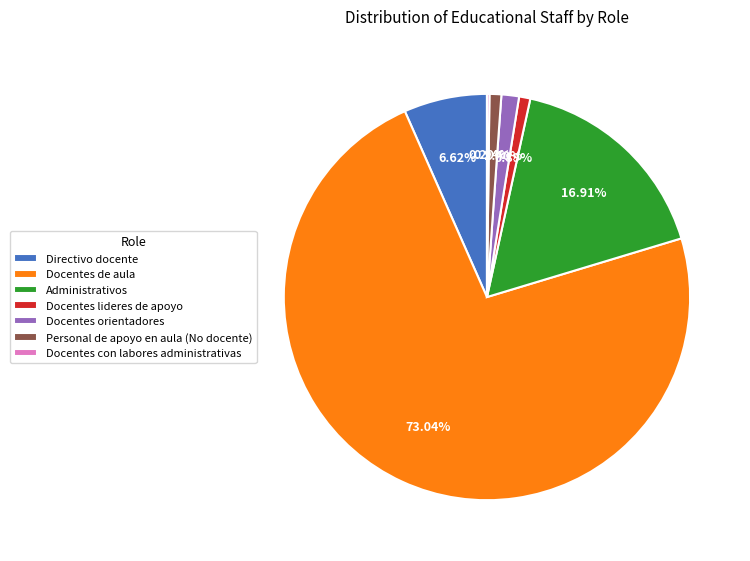

What is the largest slice in the pie chart?

Docentes de aula